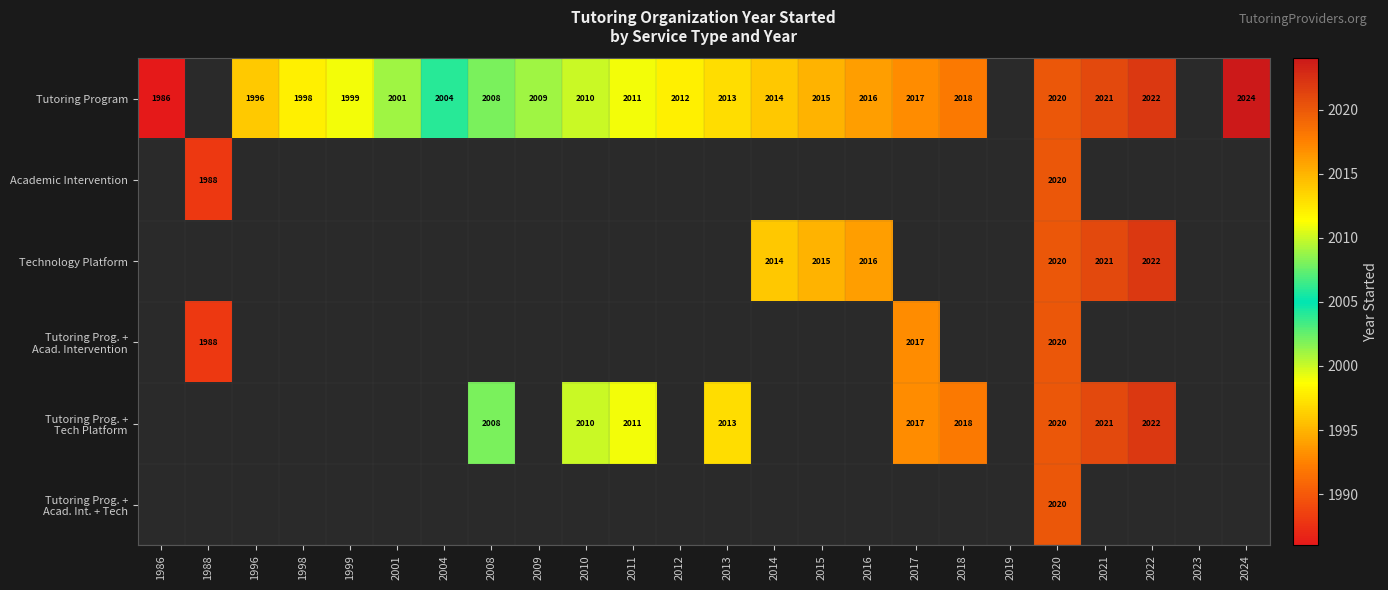

Between 1998 and 1988, which is larger?

1988